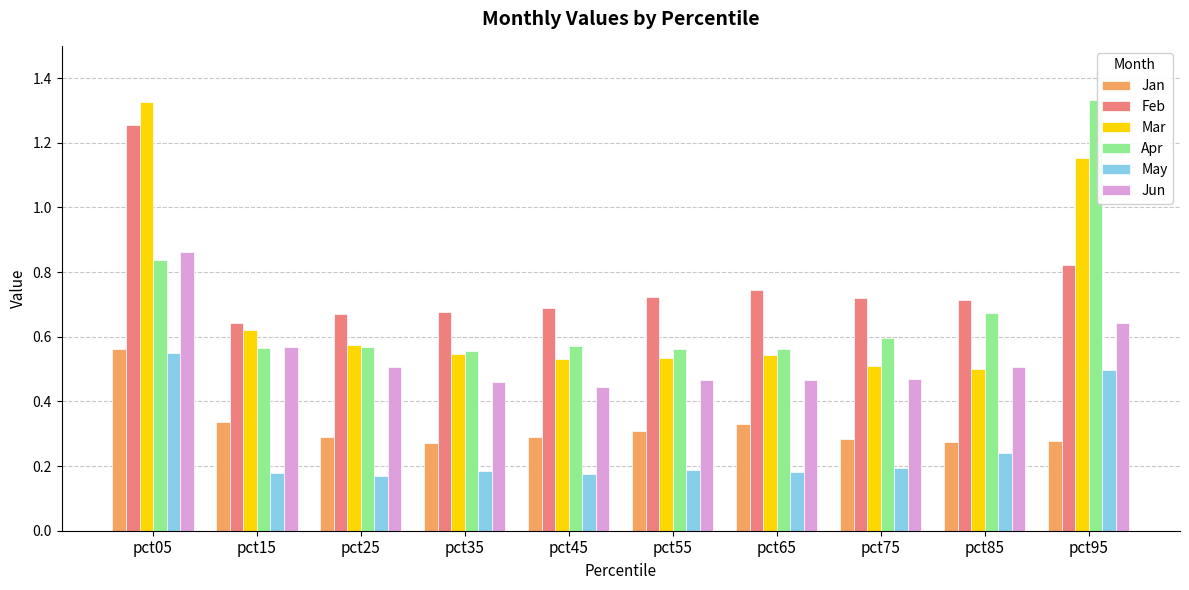

How many Mar values are between 0 and 1?

8